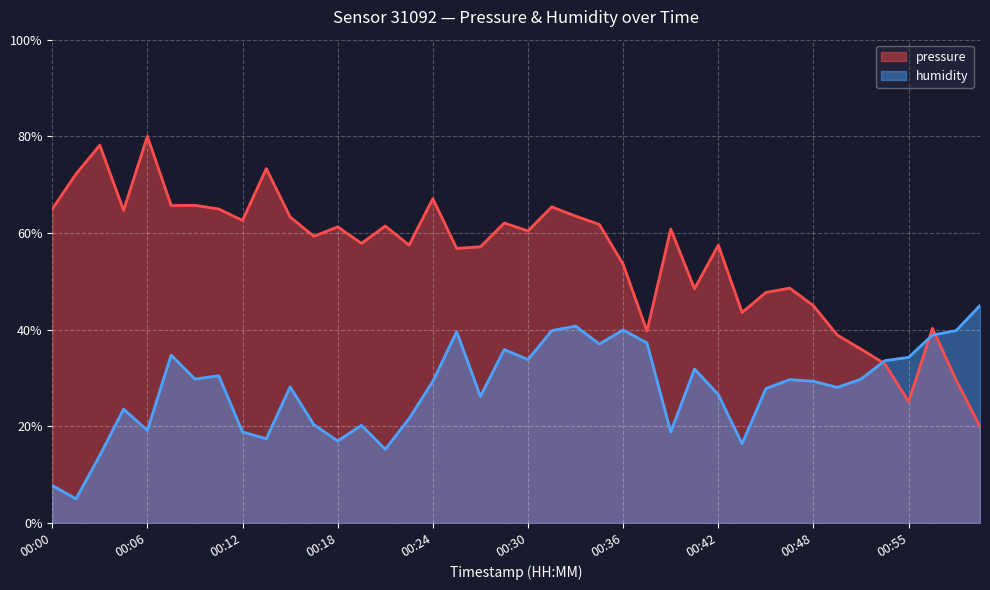

Reading left to right, list all the values displayed in this chart.

pressure: 65.0	72.2	78.2	64.7	80.0	65.7	65.7	65.0	62.6	73.3	63.3	59.3	61.3	57.9	61.5	57.5	67.1	56.8	57.1	62.1	60.4	65.4	63.5	61.8	53.5	39.7	60.8	48.5	57.5	43.6	47.7	48.6	44.9	38.9	36.0	33.0	25.1	40.3	29.6	20.0
humidity: 7.8	5.0	14.0	23.6	19.2	34.7	29.8	30.5	18.8	17.4	28.2	20.3	17.0	20.2	15.3	21.6	29.3	39.6	26.2	35.9	33.8	39.8	40.7	37.0	39.9	37.3	18.8	31.9	26.6	16.4	27.8	29.7	29.3	28.1	29.8	33.6	34.3	38.9	39.8	45.0